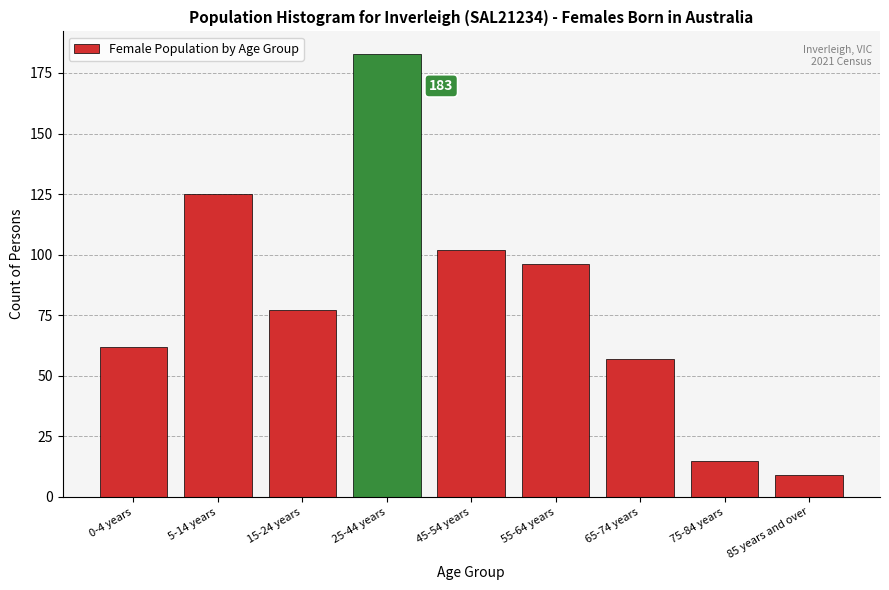

Reading left to right, extract all data points from this chart.

0-4 years=62	5-14 years=125	15-24 years=77	25-44 years=183	45-54 years=102	55-64 years=96	65-74 years=57	75-84 years=15	85 years and over=9